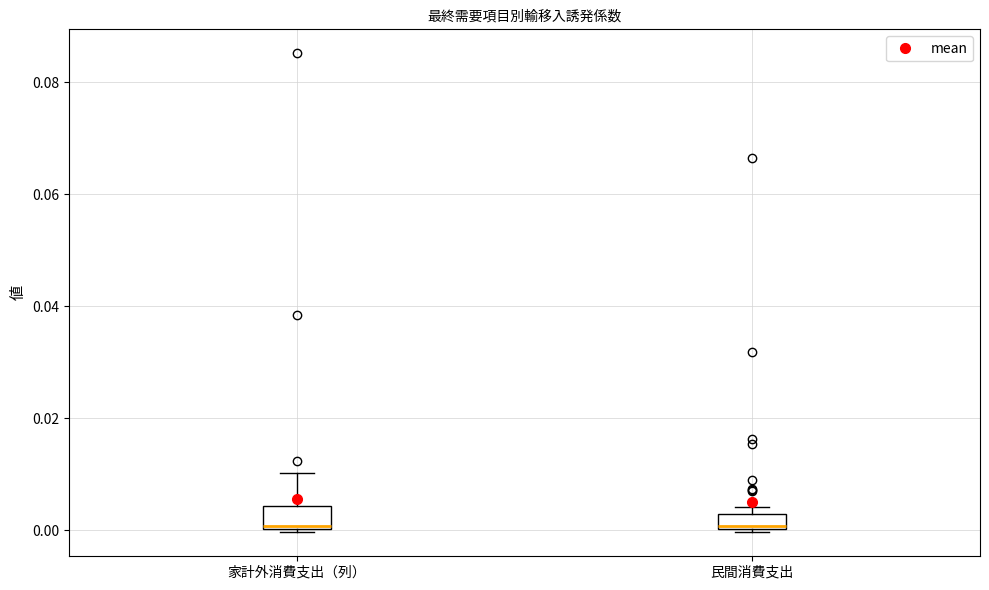

Where does the upper whisker of the box for 家計外消費支出（列） end on the y-axis? The values are not printed on the chart, so give them approximately, as read against the axis.

0.010